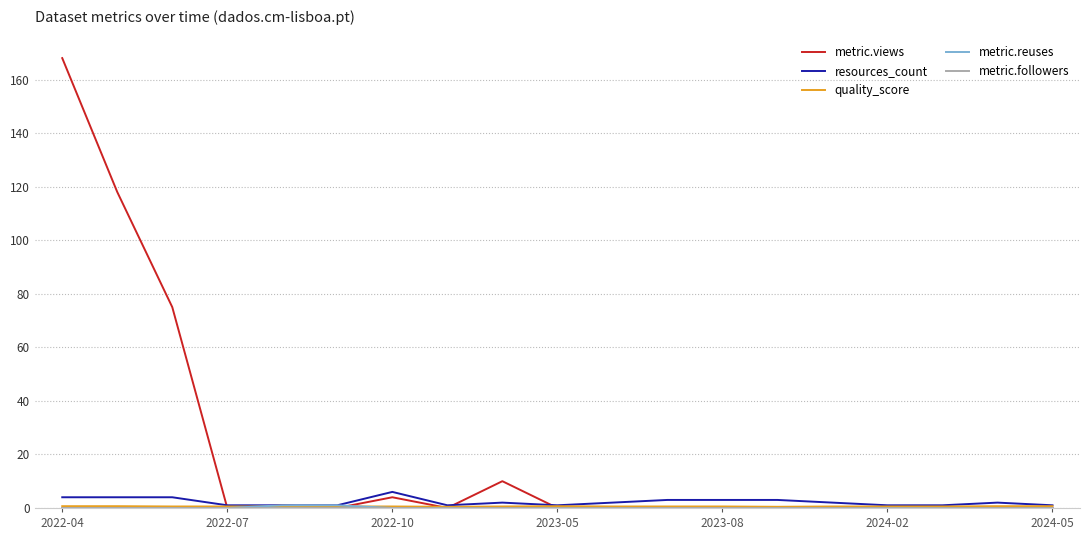

Which series has the largest range (max minus min)?

metric.views